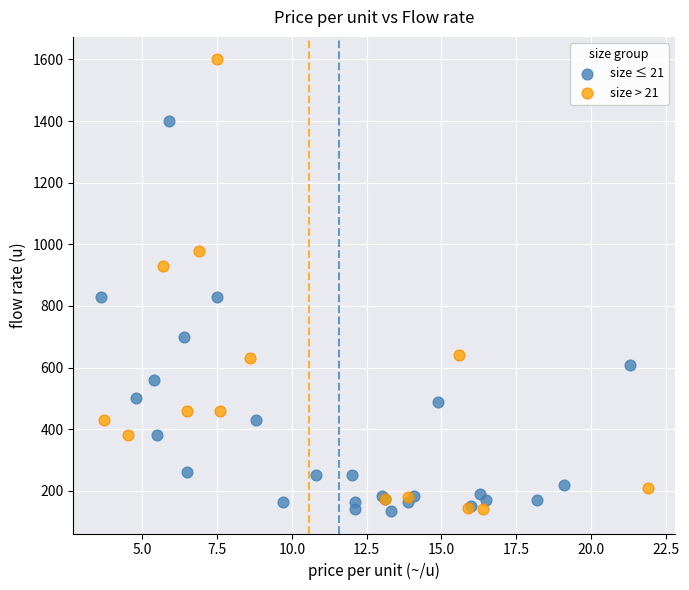

Which series contains the highest Y value?

size > 21